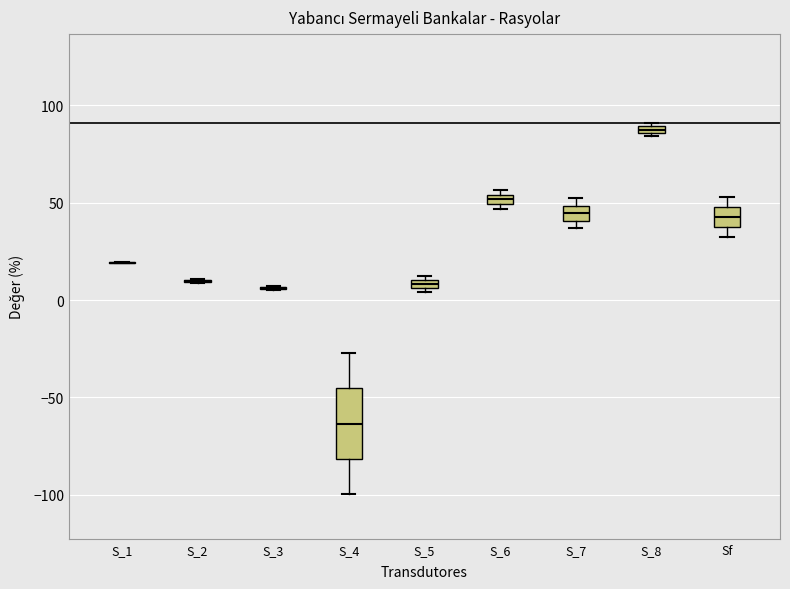

Where is the upper edge of the box for S_5 on the y-axis? The values are not printed on the chart, so give them approximately, as read against the axis.

10